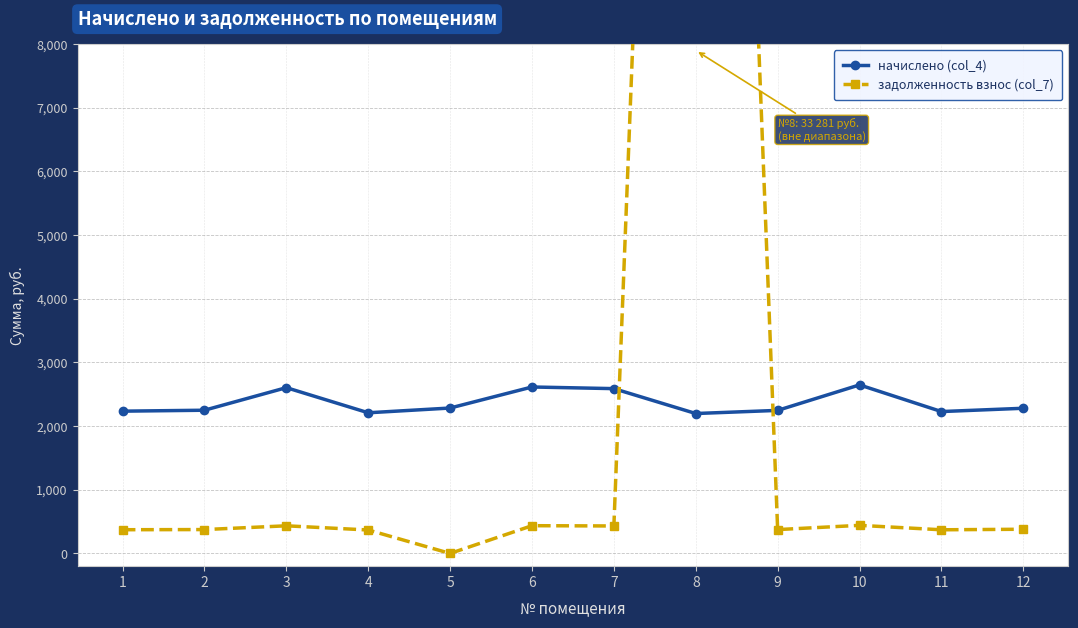

In задолженность взнос (col_7), how many points are lower than both neighbors (excluding endpoints)?

4